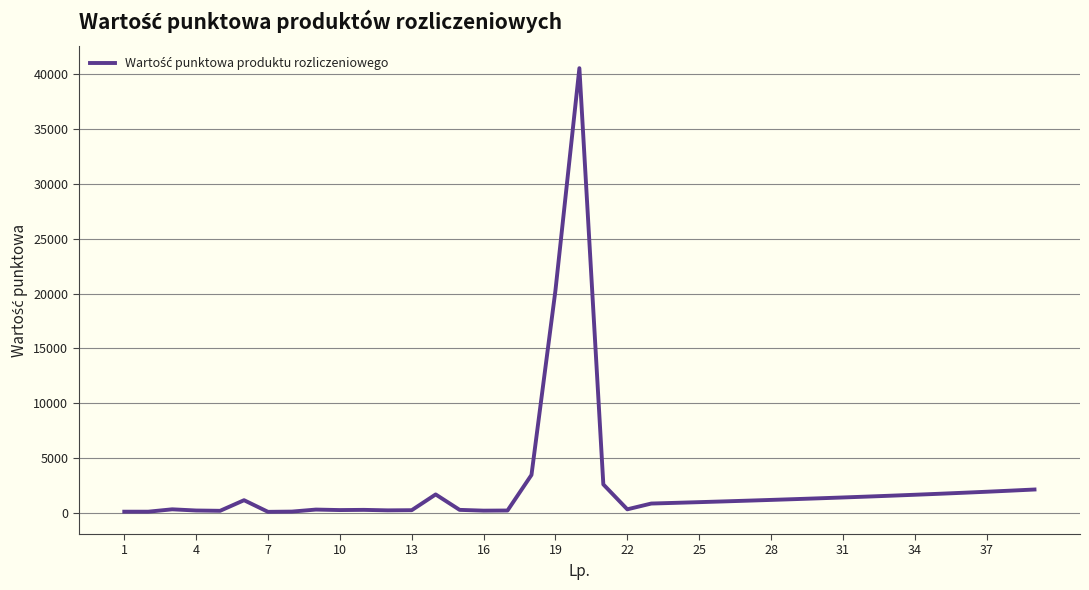

What is the difference between the maximum and minimum values?

40466.0